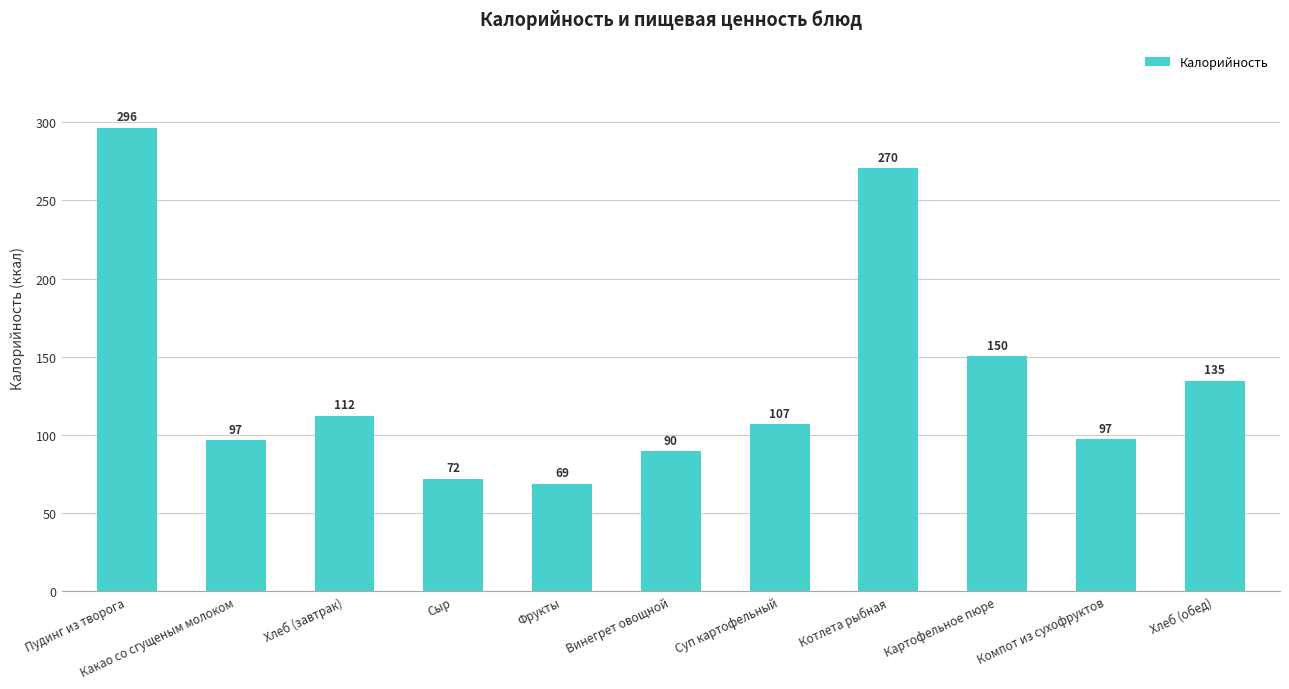

What is the difference between the maximum and minimum values?

227.4